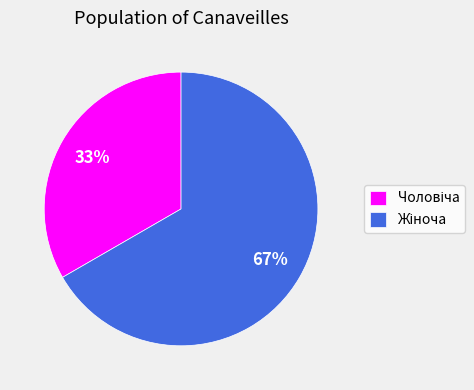

Does any single category account for the majority?

Yes